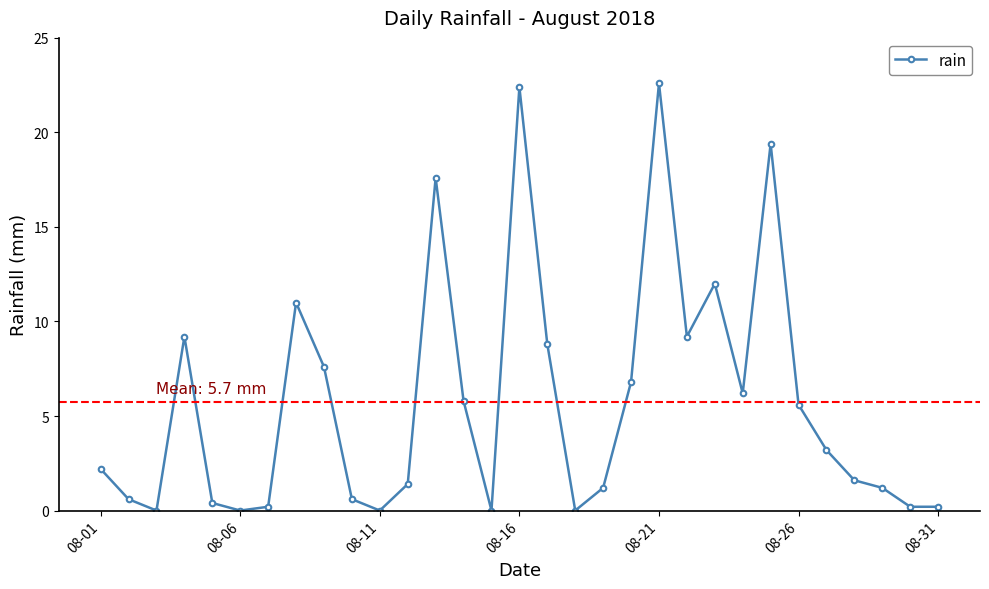

What is the value of the 28th point from the left?

1.6